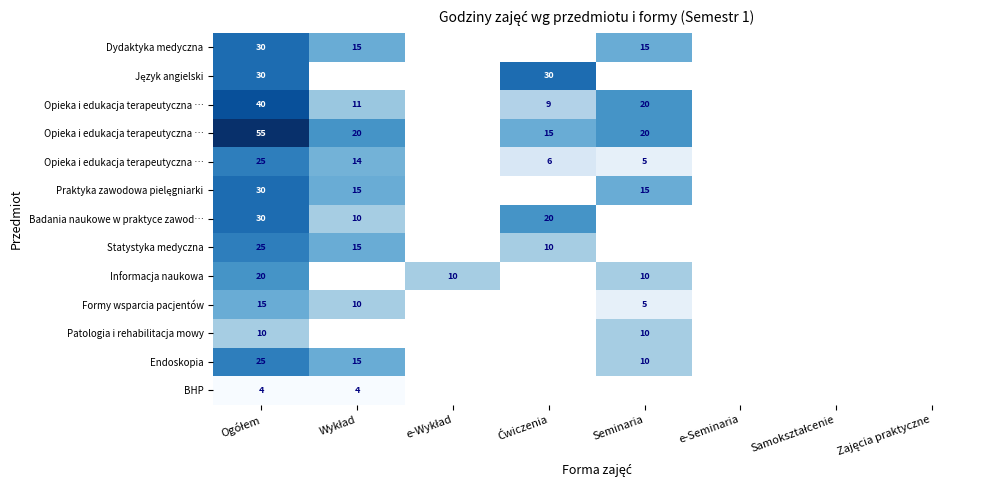

What is the maximum value shown in the chart?

55.0